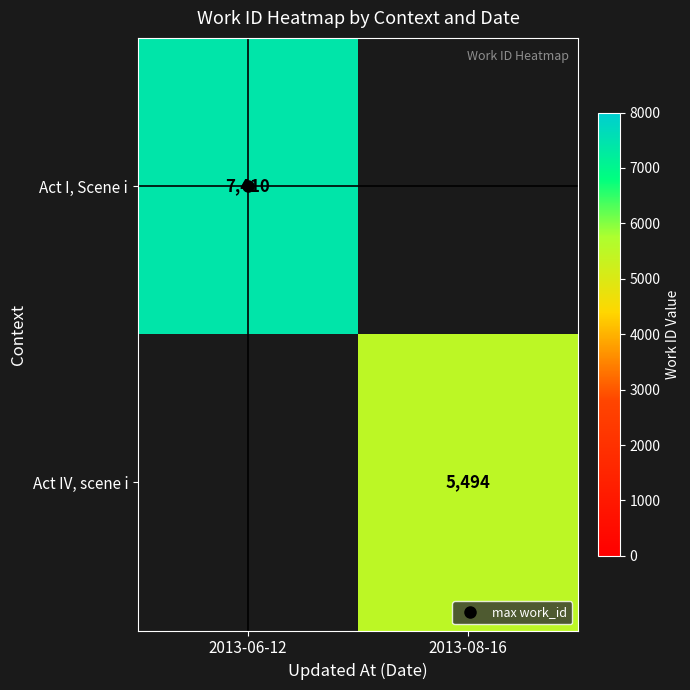

At which category does the chart reach its peak across all series?

2013-06-12